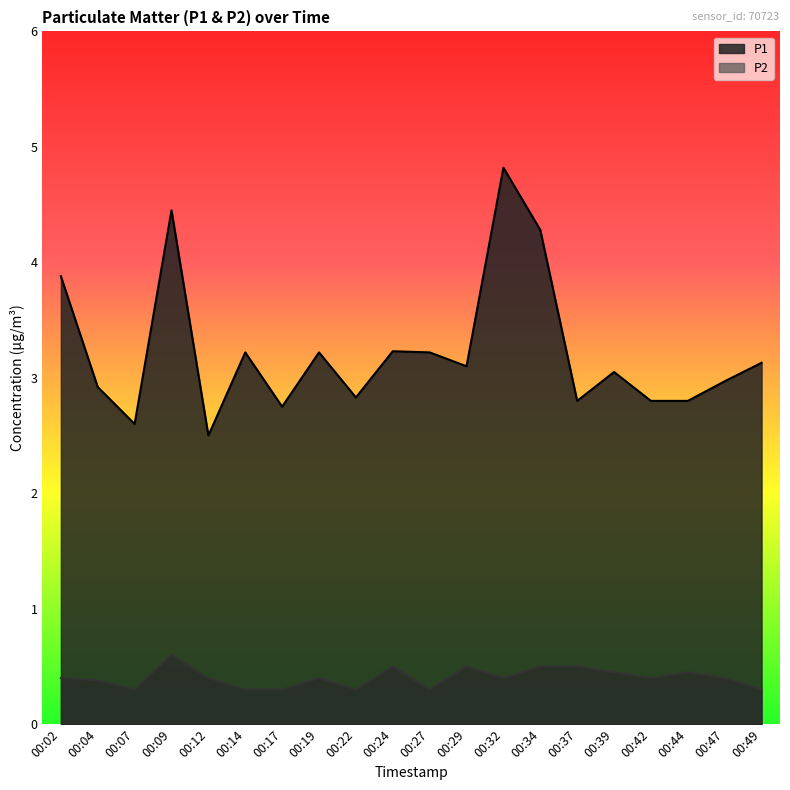

At 00:12, list the series in order from largest to smallest.

P1, P2